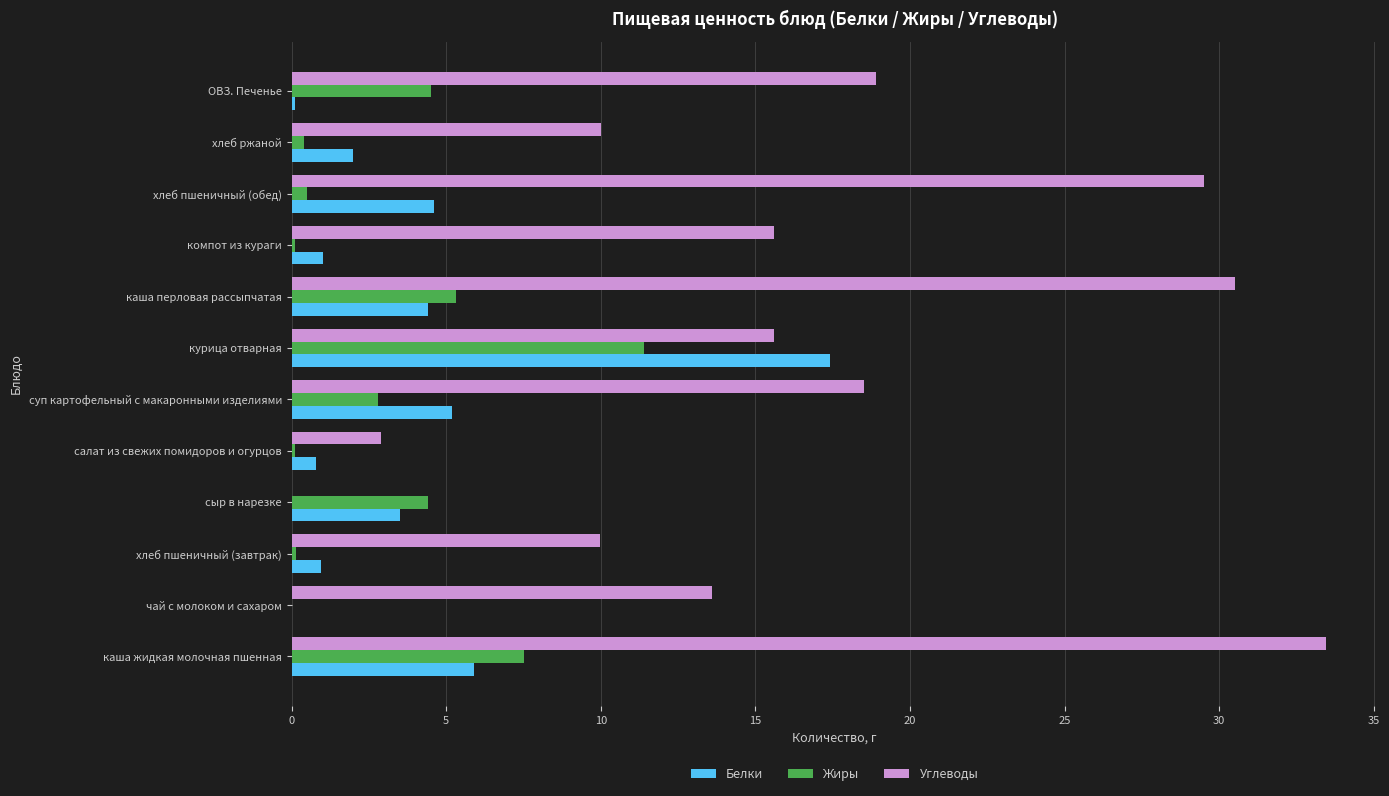

At which category is the sum across all series the highest?

каша жидкая молочная пшенная